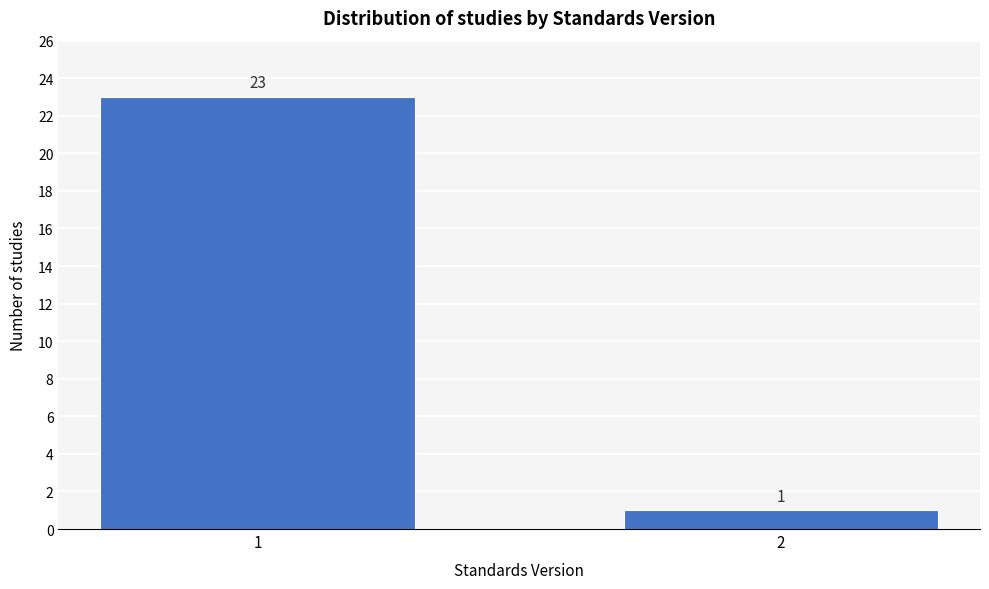

Reading left to right, list all the values displayed in this chart.

1=23	2=1